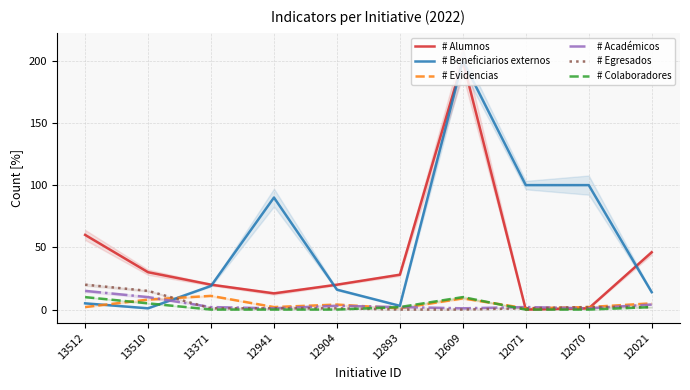

The # Beneficiarios externos series shows 22 at 12941. True or false?

False